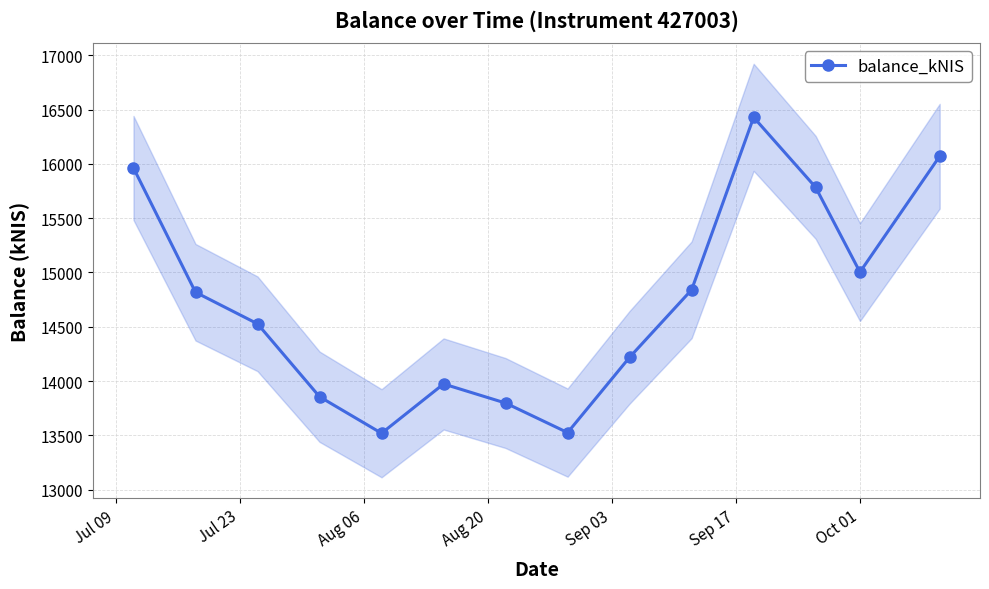

True or false: the data has more than 1 interior local peaks.

True